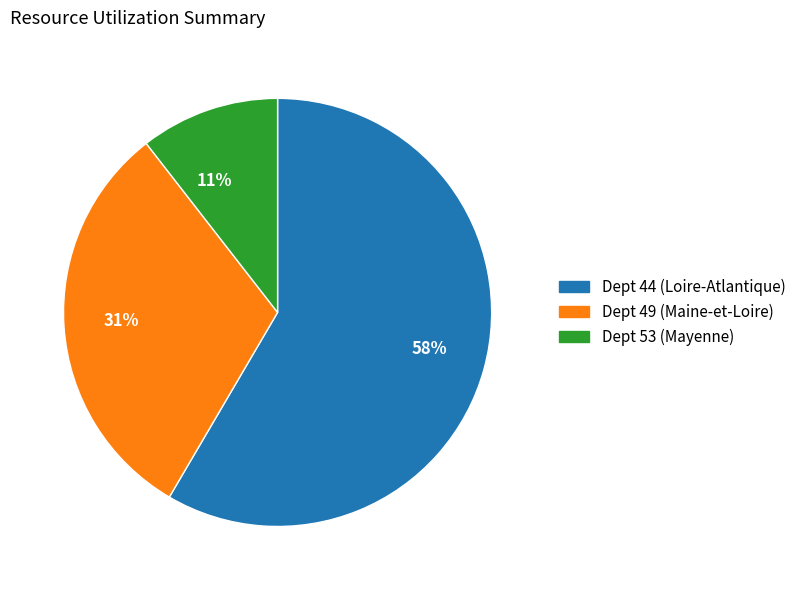

What percentage is the Dept 44 (Loire-Atlantique) slice, to the nearest percent?

58%